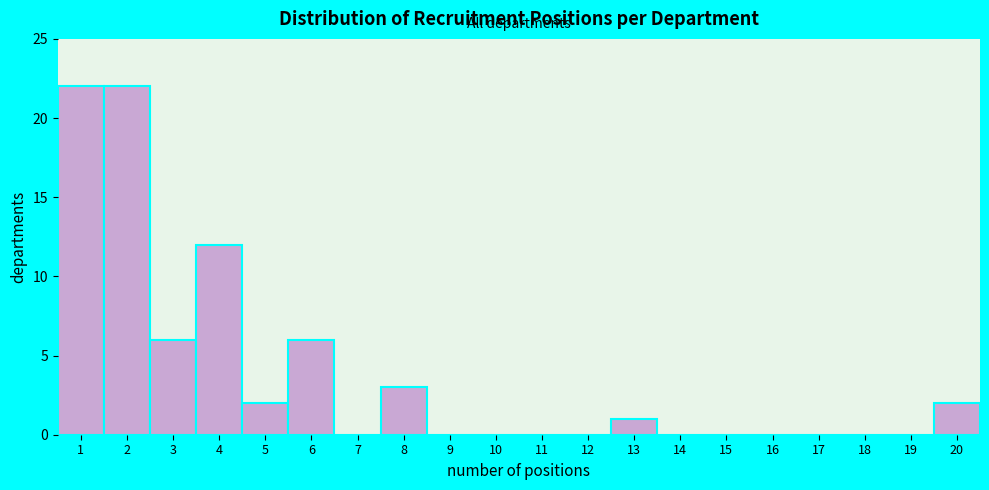

Reading left to right, transcribe this chart: for each bar, give the range it covers on the x-axis and its height. The values are not printed on the chart, so give them approximately, as read against the axis.

0.5 to 1.5: 22
1.5 to 2.5: 22
2.5 to 3.5: 6
3.5 to 4.5: 12
4.5 to 5.5: 2
5.5 to 6.5: 6
6.5 to 7.5: 0
7.5 to 8.5: 3
8.5 to 9.5: 0
9.5 to 10.5: 0
10.5 to 11.5: 0
11.5 to 12.5: 0
12.5 to 13.5: 1
13.5 to 14.5: 0
14.5 to 15.5: 0
15.5 to 16.5: 0
16.5 to 17.5: 0
17.5 to 18.5: 0
18.5 to 19.5: 0
19.5 to 20.5: 2